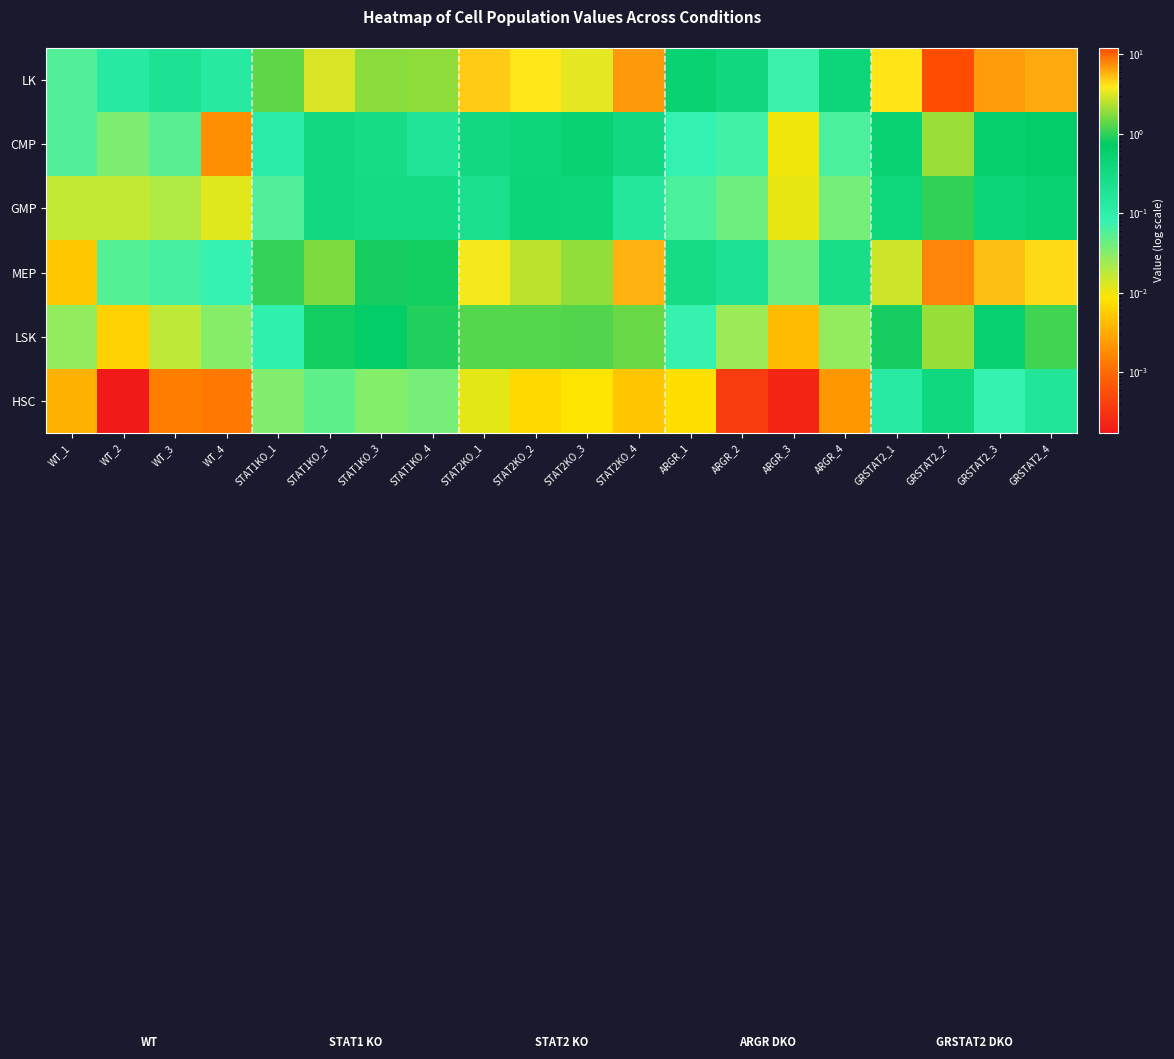

What is the difference between the highest and lowest values at GRSTAT2_3?

6.6